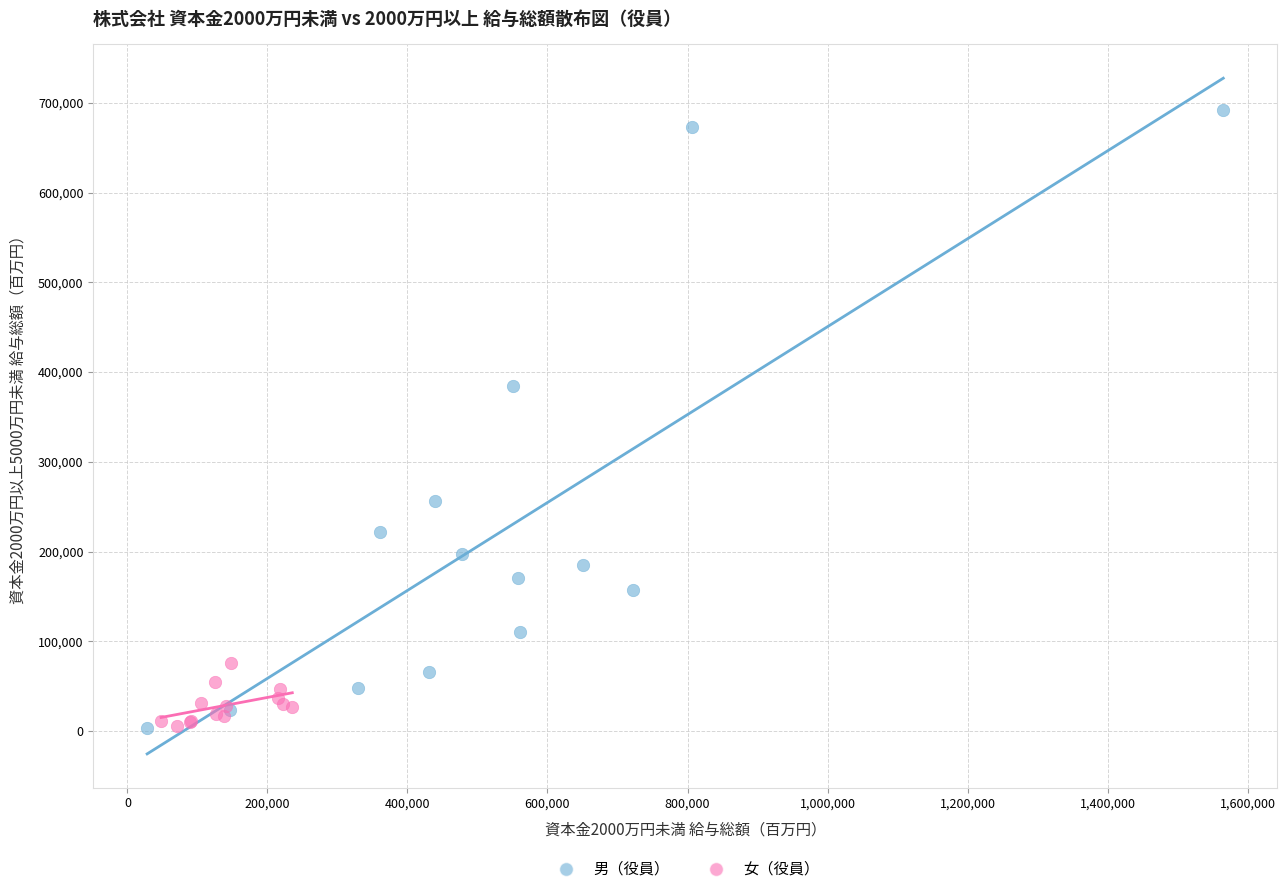

Which series has the largest Y range (max minus min)?

男（役員）